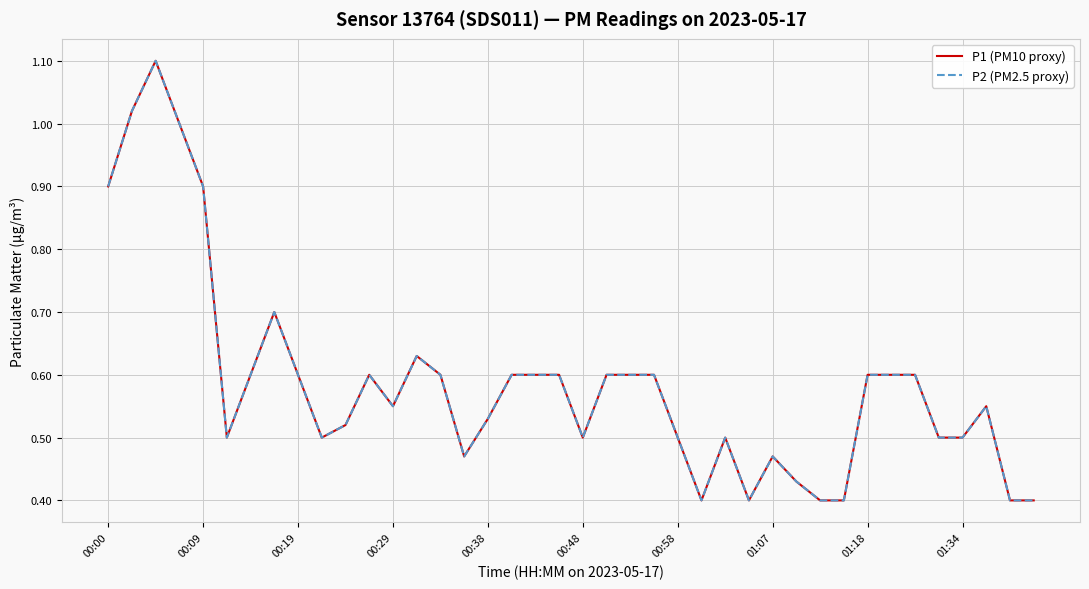

What is the value of the P2 (PM2.5 proxy) point at the 13th from the left?

0.6